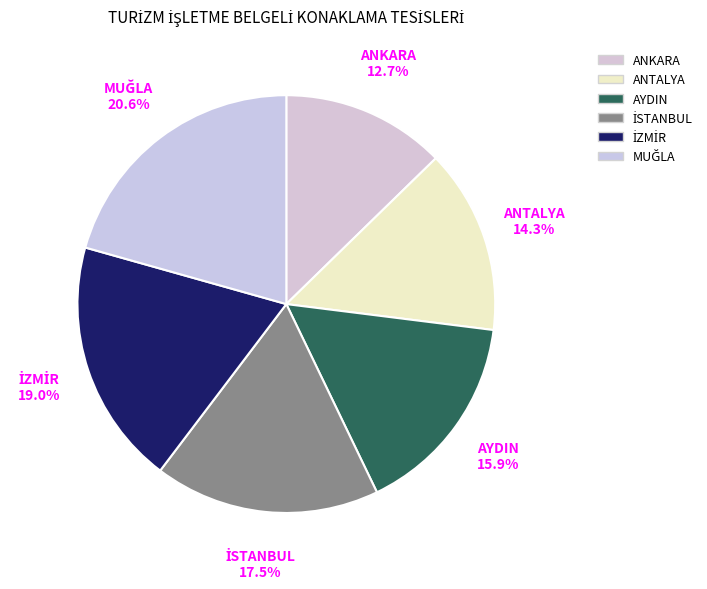

Is it true that İSTANBUL is 10% of the pie?

False